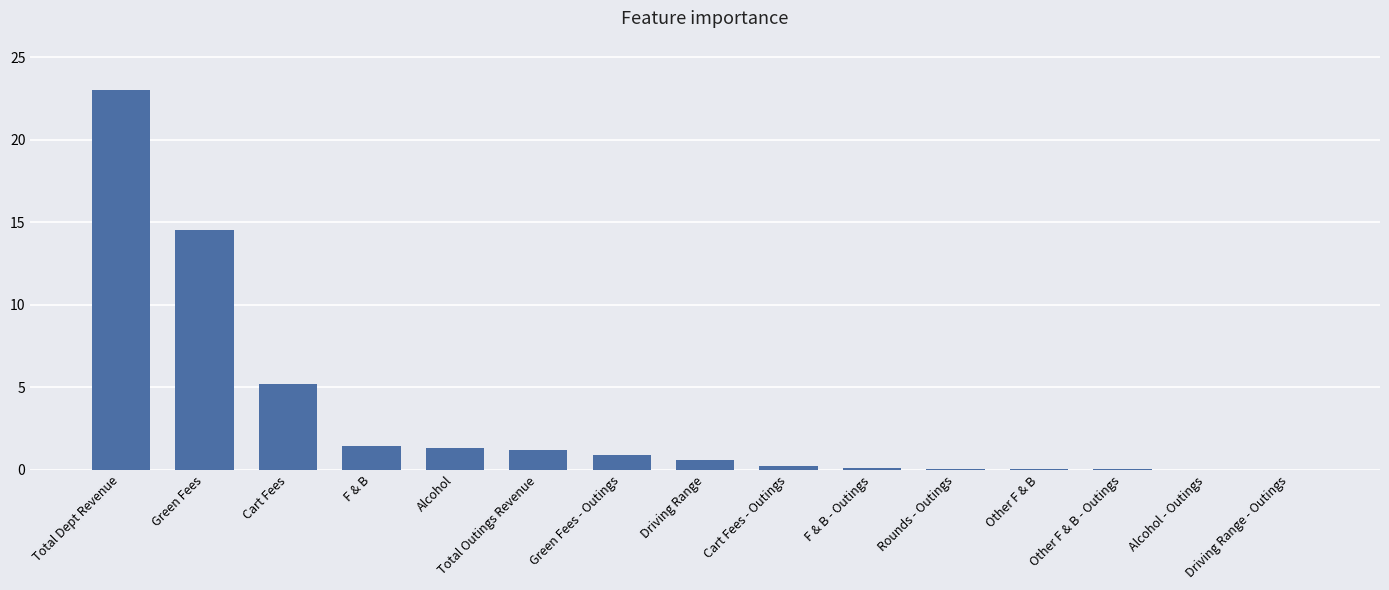

What is the maximum value shown in the chart?

23.0